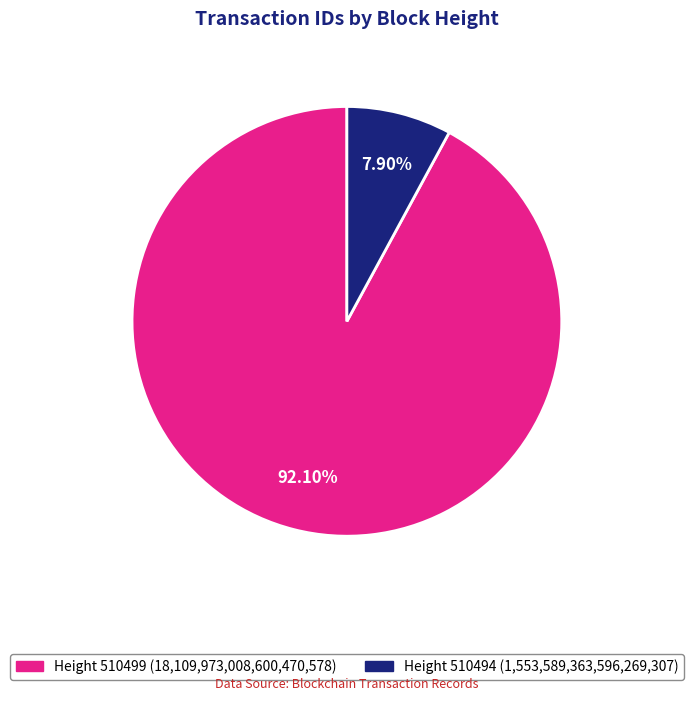

Count the number of slices in the pie.

2